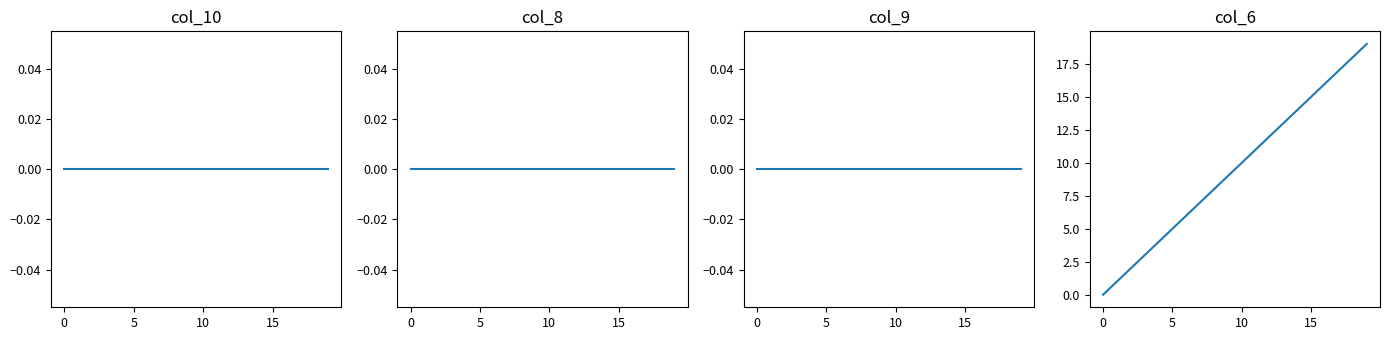

What is the greatest value displayed?

19